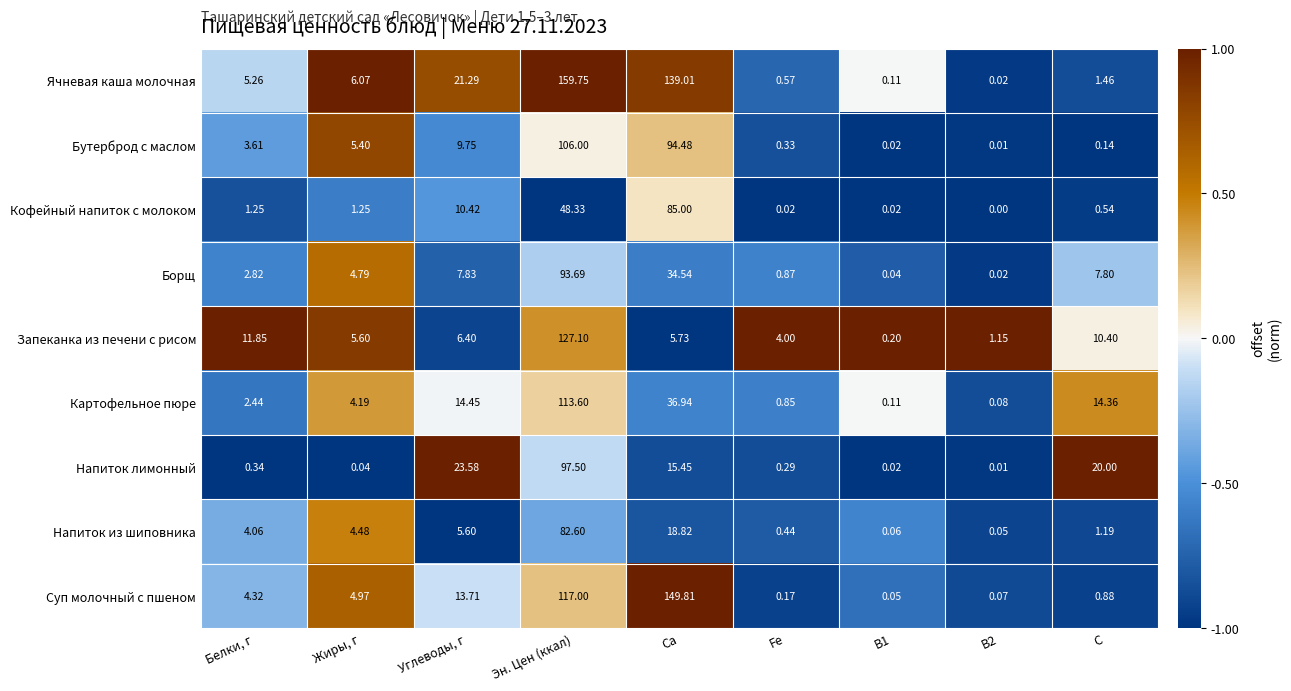

Which series has the largest range (max minus min)?

Ячневая каша молочная